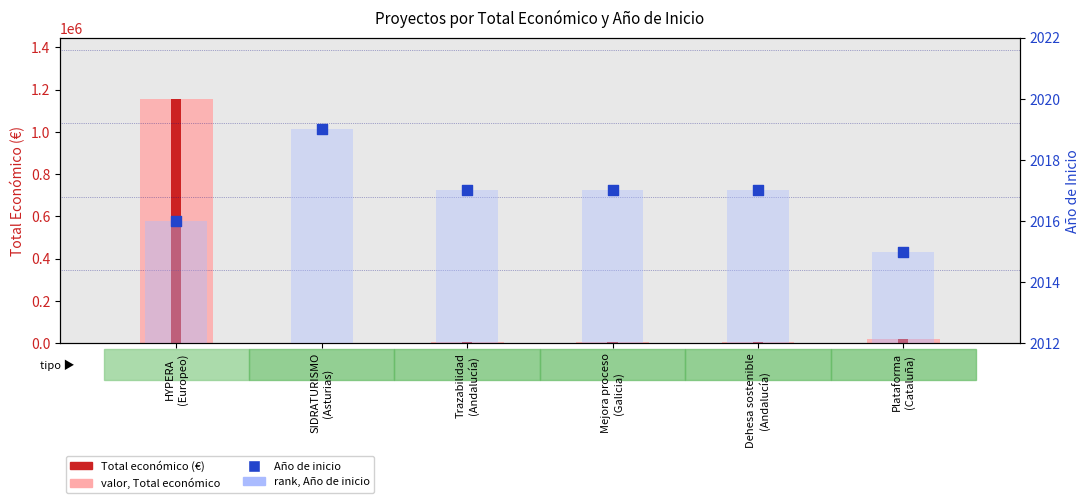

At how many categories does at least one series exceed 32045?

1